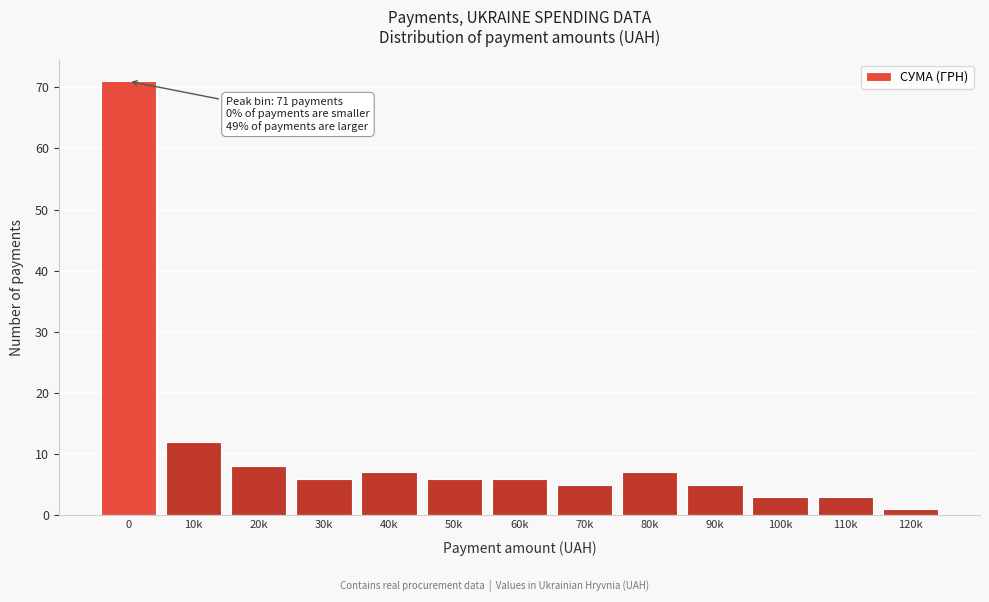

Reading left to right, what are all the values shown in this chart?

0=71	10k=12	20k=8	30k=6	40k=7	50k=6	60k=6	70k=5	80k=7	90k=5	100k=3	110k=3	120k=1